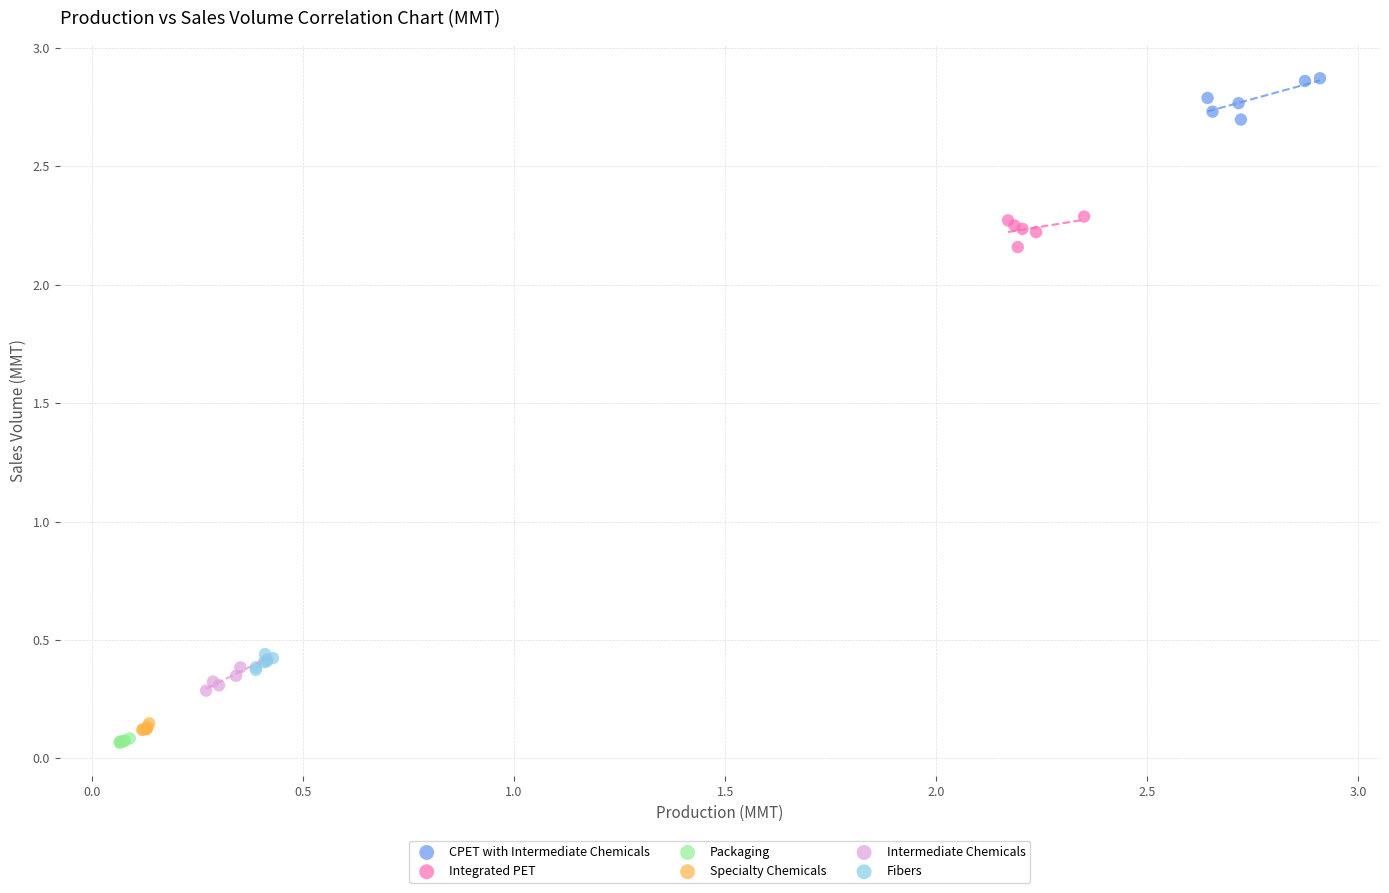

Which series reaches the maximum Y coordinate?

CPET with Intermediate Chemicals